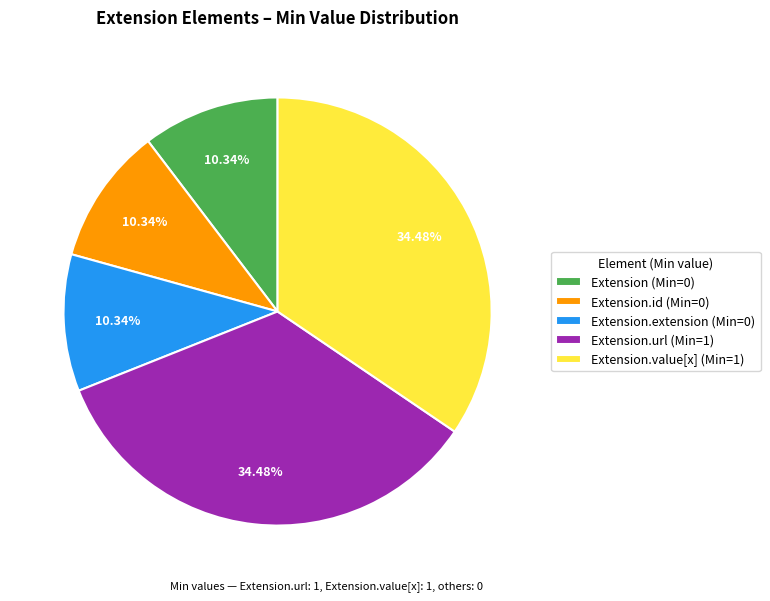

Does Extension.url (Min=1) account for over 50% of the chart?

No